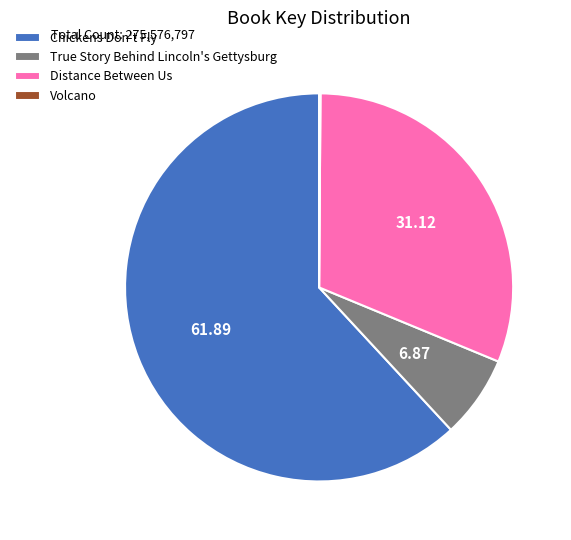

Which category accounts for the majority?

Chickens Don't Fly